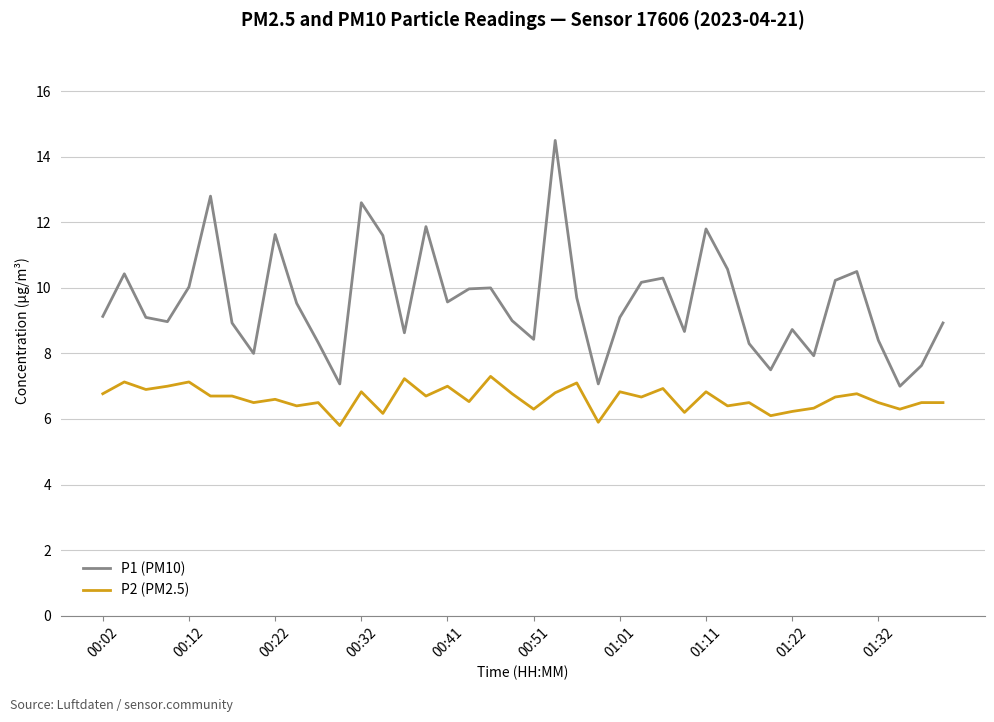

True or false: P2 (PM2.5) and P1 (PM10) intersect in this chart.

False